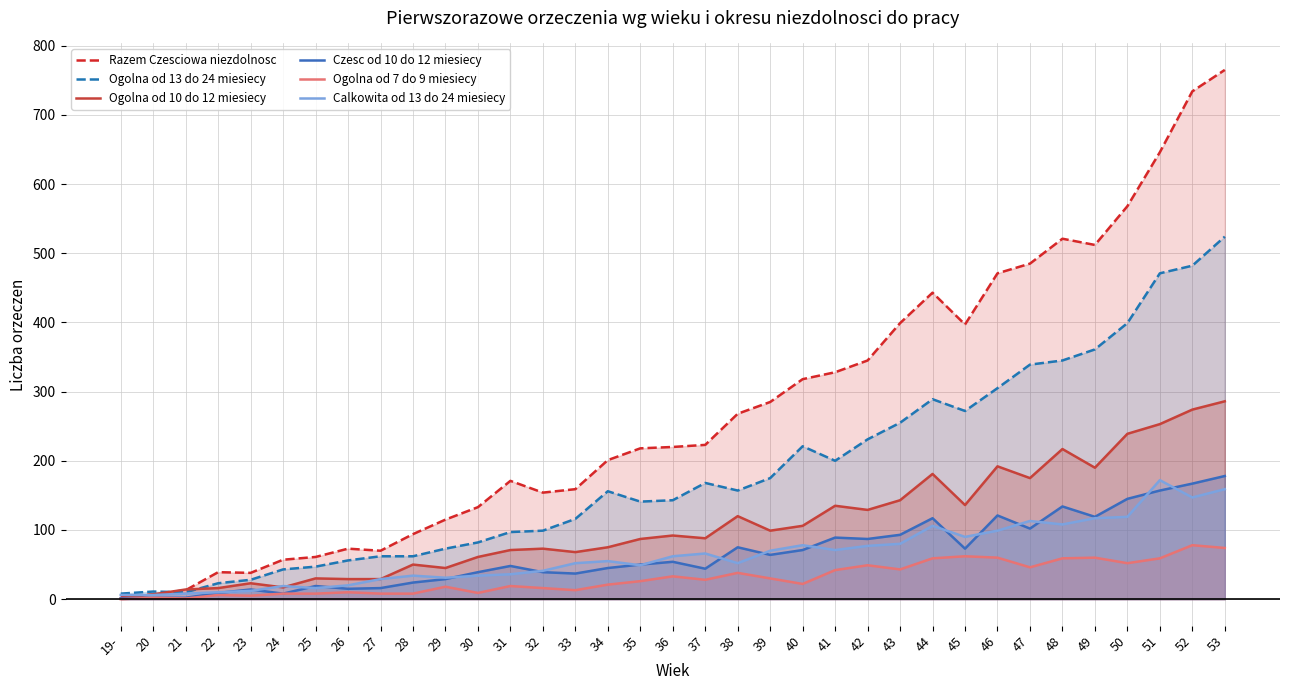

True or false: Ogolna od 13 do 24 miesiecy and Calkowita od 13 do 24 miesiecy cross at least once.

False